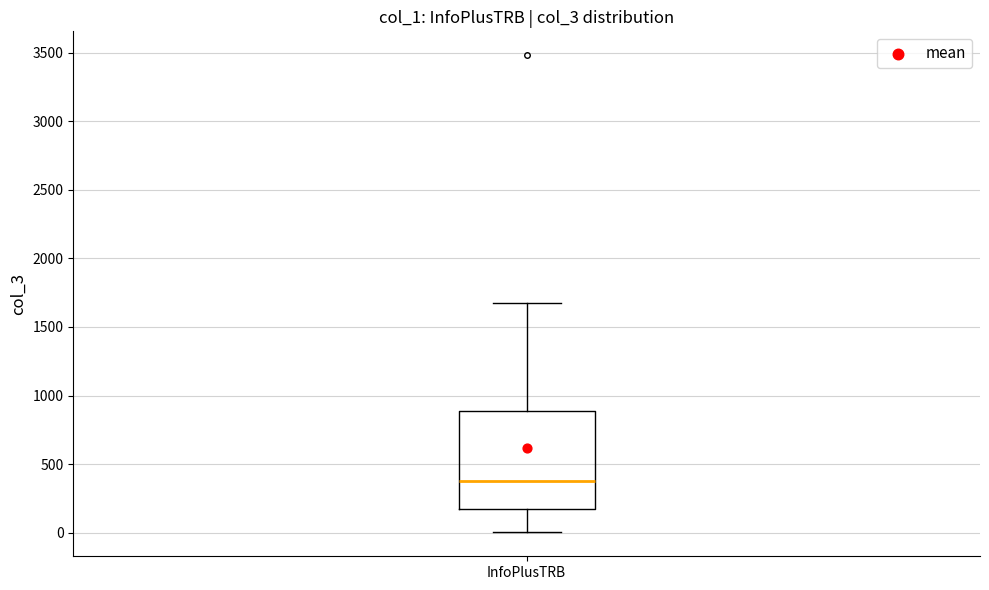

Transcribe this box plot: give where the median line is, the range the box spans, and where the two whiskers end, as read against the y-axis. The values are not printed on the chart, so give them approximately, as read against the axis.

median 400, box 150 to 900, whiskers 0 to 1700